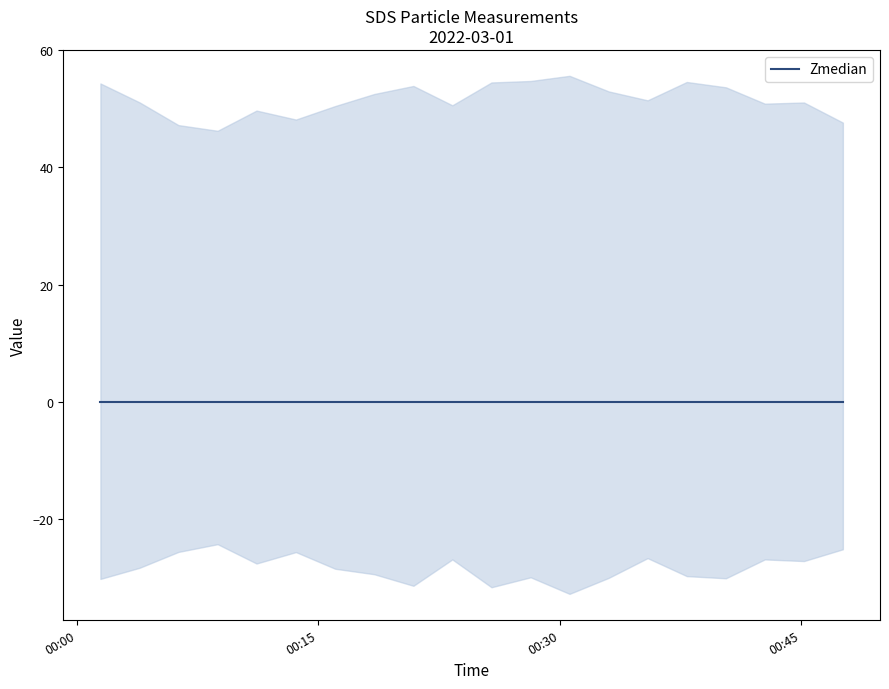

Where is SDS_P2 nearest to the value 23?

2022/03/01 00:33:02